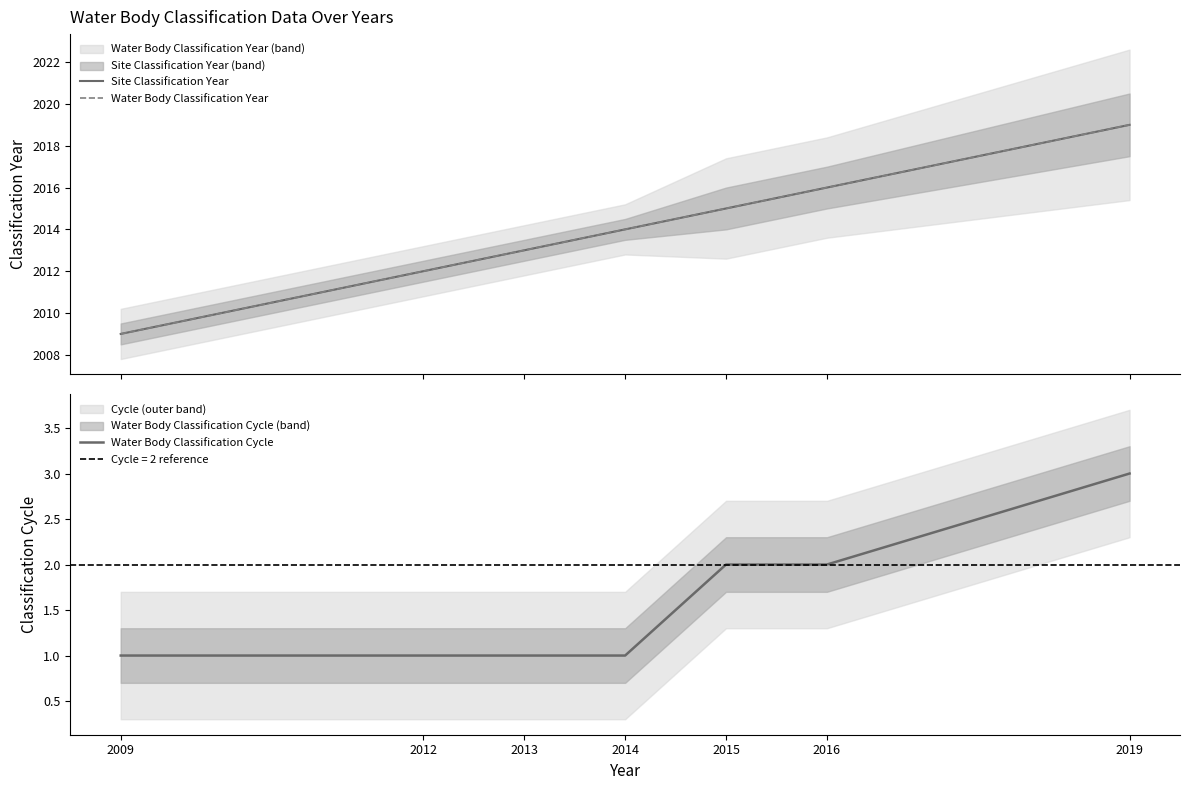

Which series has the largest total across all categories?

Site Classification Year